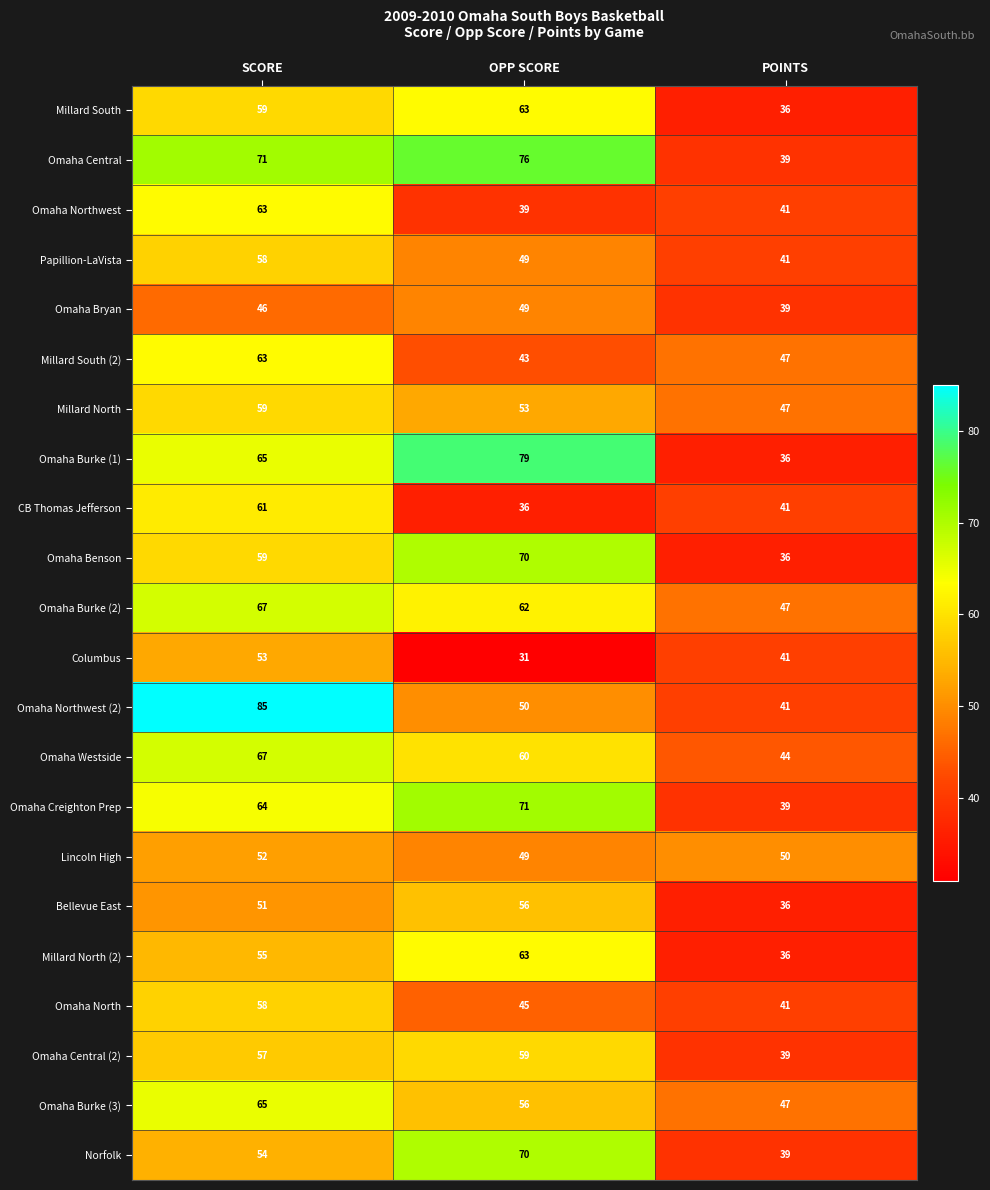

At which label is Bellevue East closest to 46?

SCORE